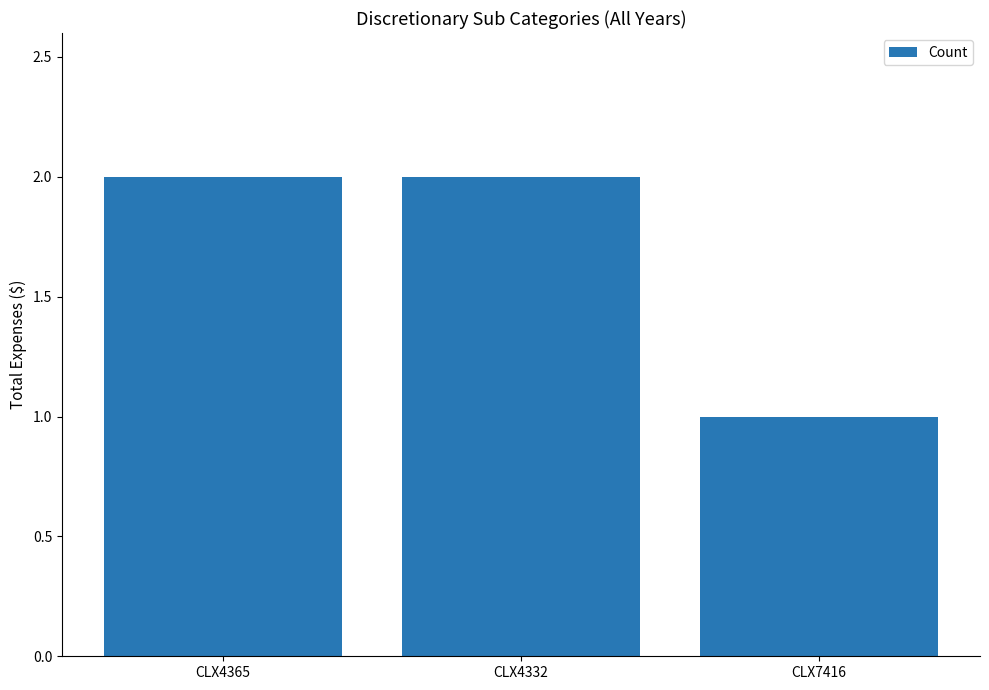

The chart shows a value of 1 at CLX7416. True or false?

True